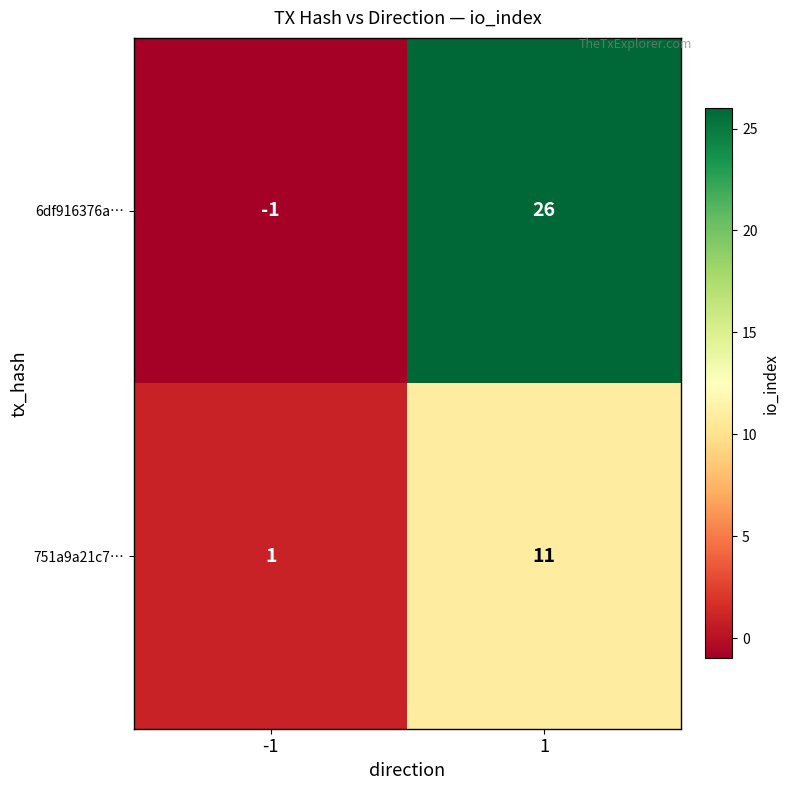

At 1, list the series in order from largest to smallest.

6df916376a…, 751a9a21c7…